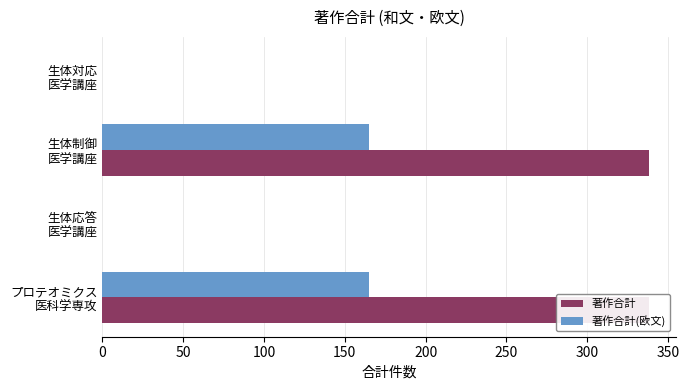

What is the average value of the 著作合計(欧文) series?

82